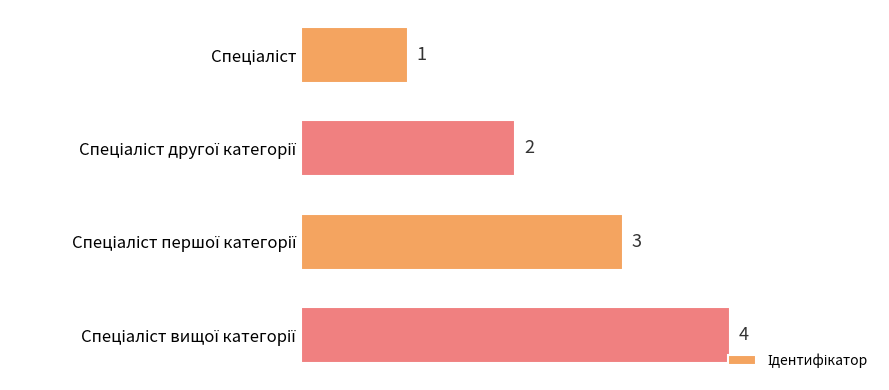

What is the value of the 2nd bar from the top?

2